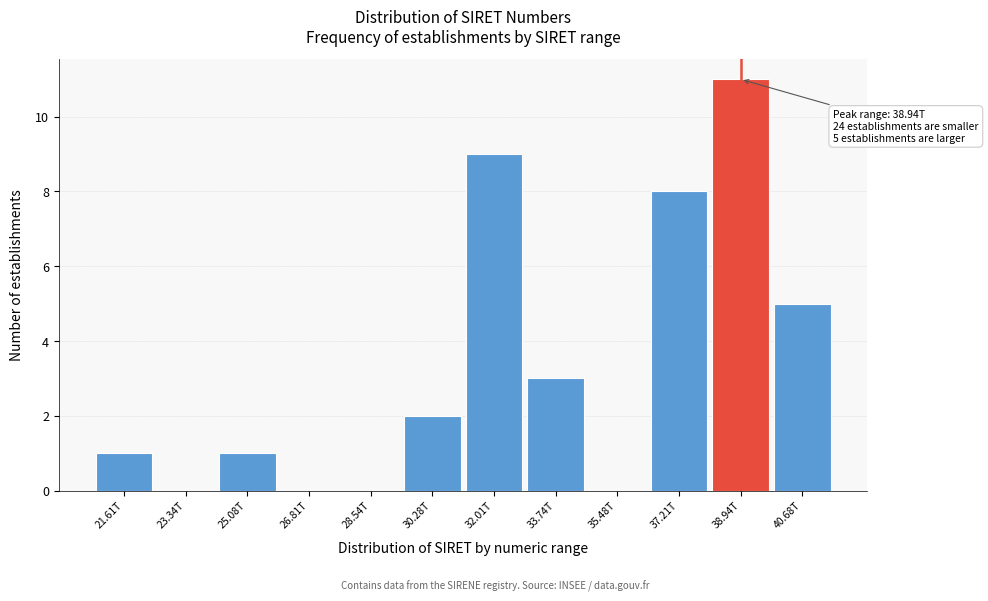

Reading right to left, what are all the values shown in this chart?

40.68T=5	38.94T=11	37.21T=8	35.48T=0	33.74T=3	32.01T=9	30.28T=2	28.54T=0	26.81T=0	25.08T=1	23.34T=0	21.61T=1